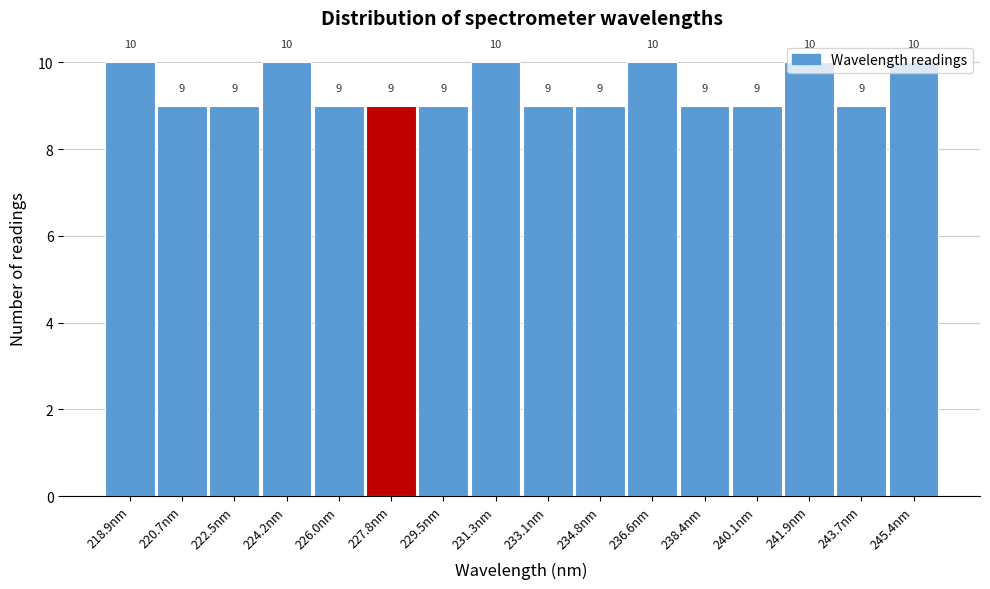

Reading left to right, list every bar in this chart as the range it spans on the x-axis followed by its height. The bar edges are not printed on the chart, so give them approximately, as read against the axis.

218.0 to 219.8: 10
219.8 to 221.6: 9
221.6 to 223.4: 9
223.4 to 225.2: 10
225.2 to 226.8: 9
226.8 to 228.6: 9
228.6 to 230.4: 9
230.4 to 232.2: 10
232.2 to 234.0: 9
234.0 to 235.8: 9
235.8 to 237.4: 10
237.4 to 239.2: 9
239.2 to 241.0: 9
241.0 to 242.8: 10
242.8 to 244.6: 9
244.6 to 246.4: 10